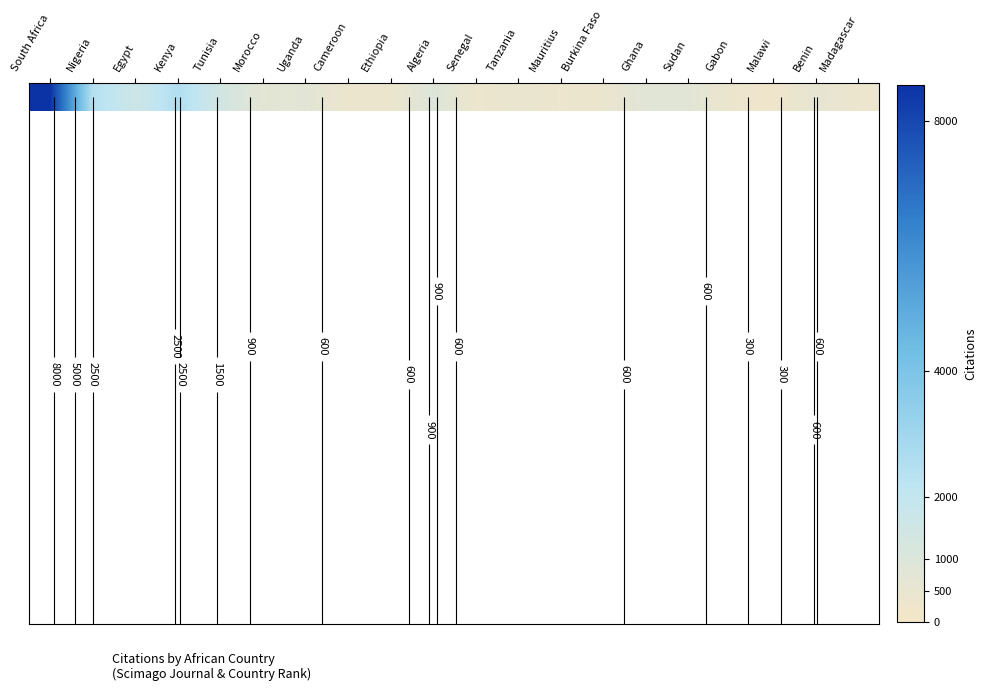

List the labels in order of value, largest first.

South Africa, Kenya, Nigeria, Egypt, Tunisia, Algeria, Ghana, Sudan, Uganda, Morocco, Benin, Tanzania, Burkina Faso, Cameroon, Gabon, Ethiopia, Madagascar, Mauritius, Senegal, Malawi